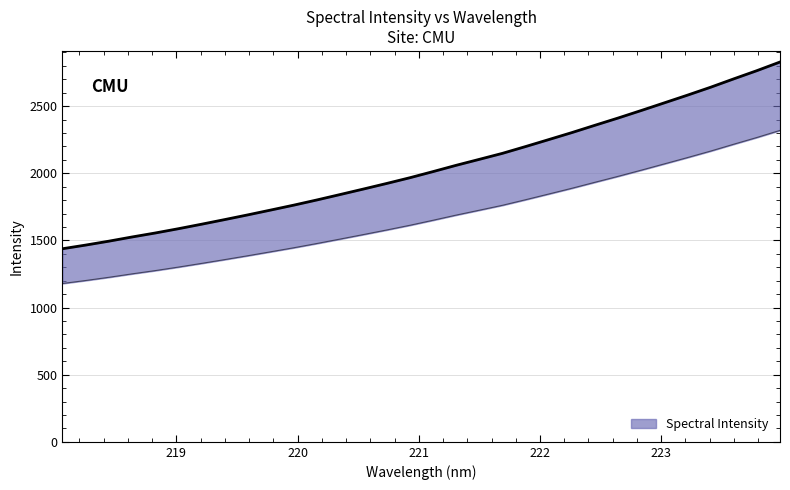

Between 222.263 and 219.0156, which is larger?

222.263